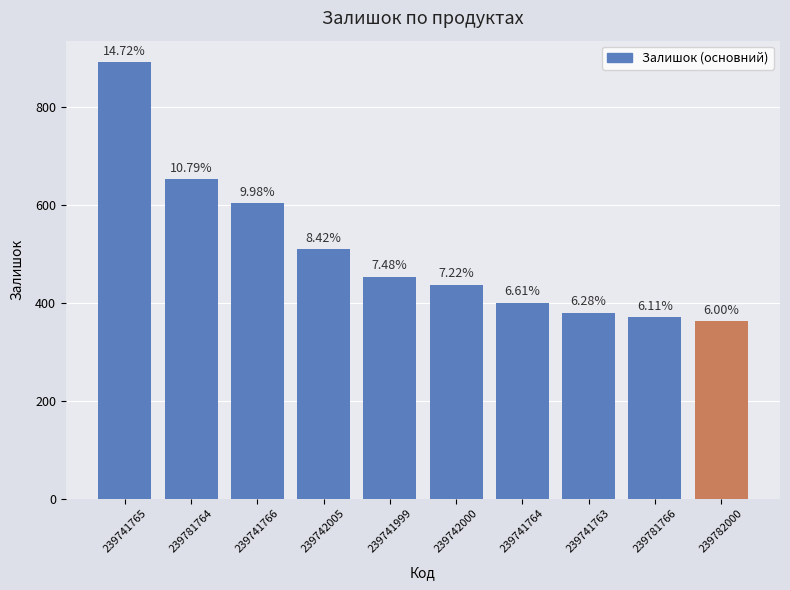

How many bars are there in total?

10